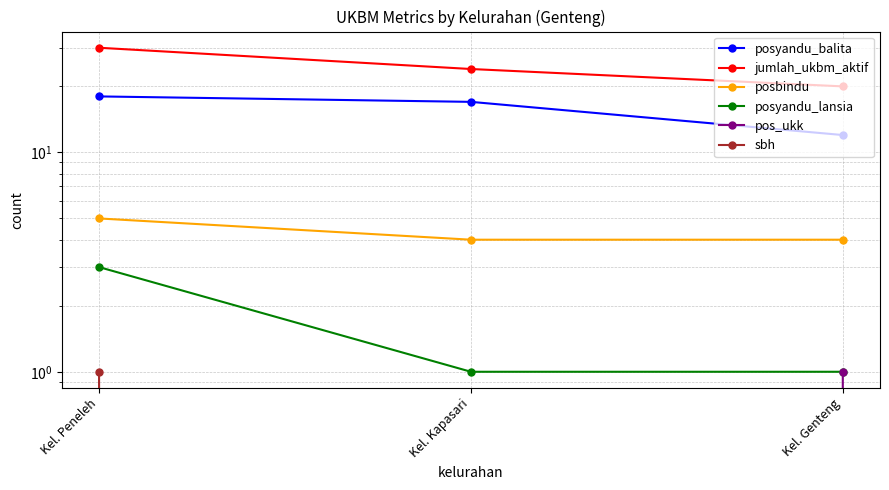

Reading right to left, extract all data points from this chart.

posyandu_balita: Kel. Genteng=12	Kel. Kapasari=17	Kel. Peneleh=18
jumlah_ukbm_aktif: Kel. Genteng=20	Kel. Kapasari=24	Kel. Peneleh=30
posbindu: Kel. Genteng=4	Kel. Kapasari=4	Kel. Peneleh=5
posyandu_lansia: Kel. Genteng=1	Kel. Kapasari=1	Kel. Peneleh=3
pos_ukk: Kel. Genteng=1	Kel. Kapasari=0	Kel. Peneleh=0
sbh: Kel. Genteng=0	Kel. Kapasari=0	Kel. Peneleh=1